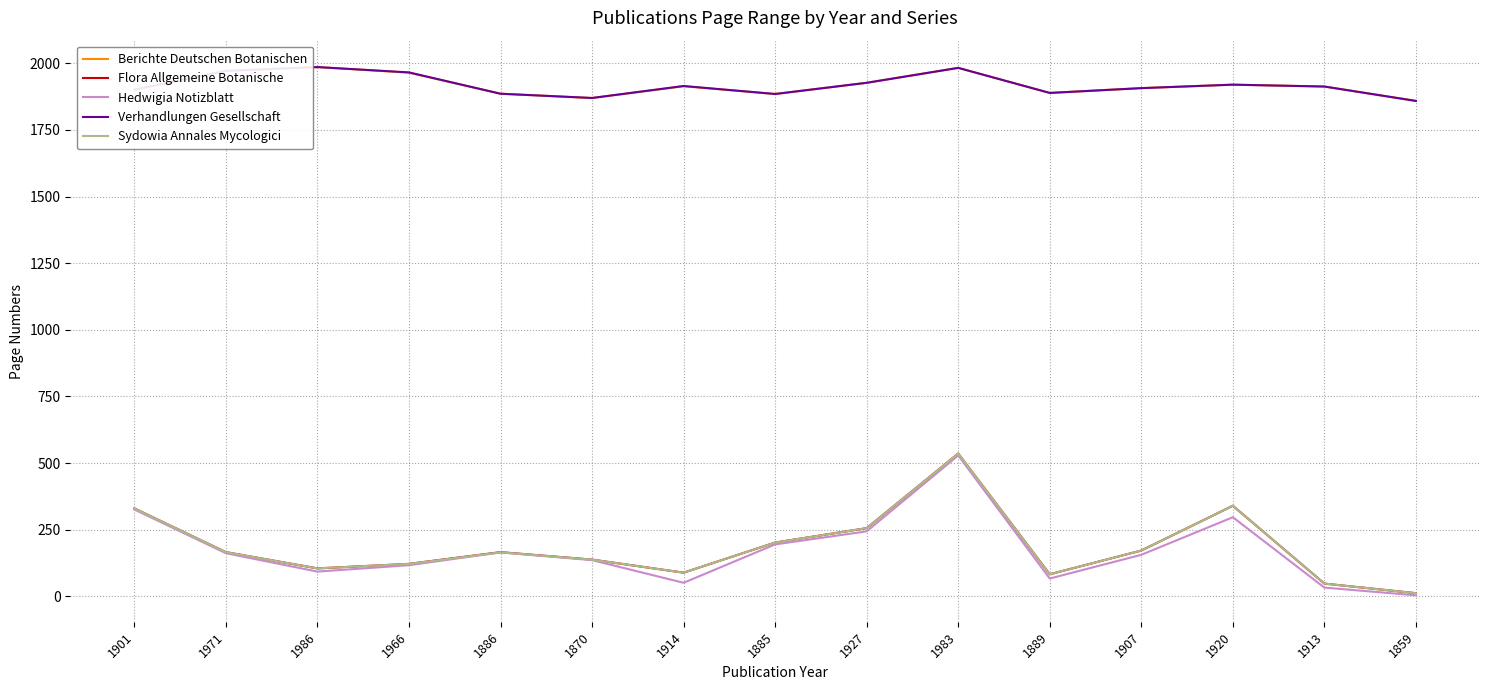

Is this an area chart (filled region under the line)?

No